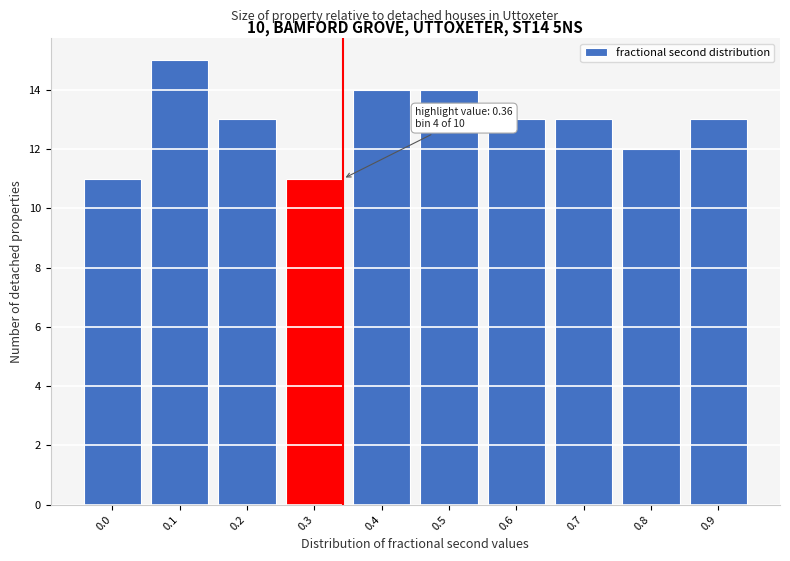

Reading left to right, extract all data points from this chart.

0.0=11	0.1=15	0.2=13	0.3=11	0.4=14	0.5=14	0.6=13	0.7=13	0.8=12	0.9=13